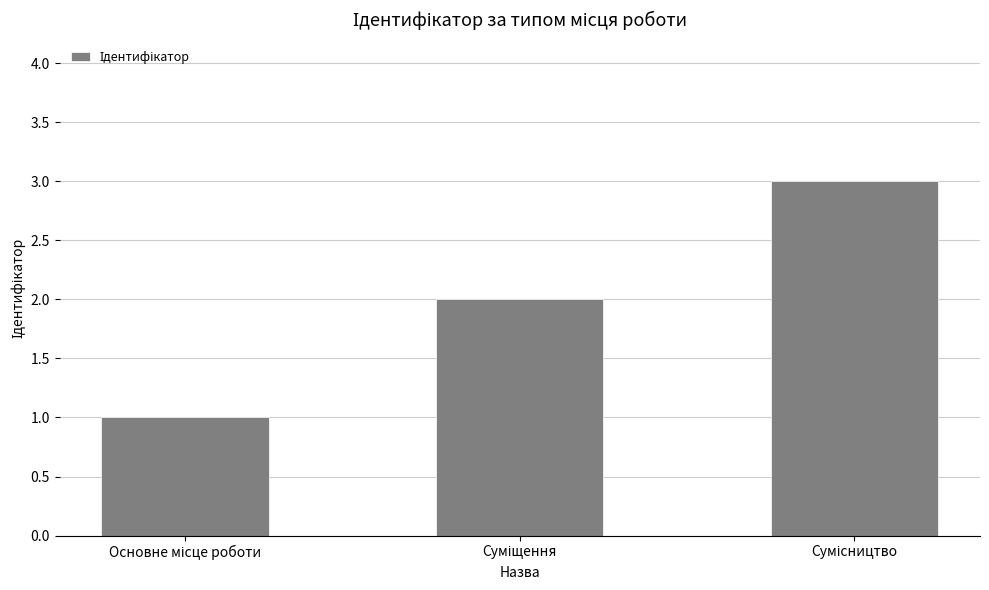

What is the sum of all values?

6